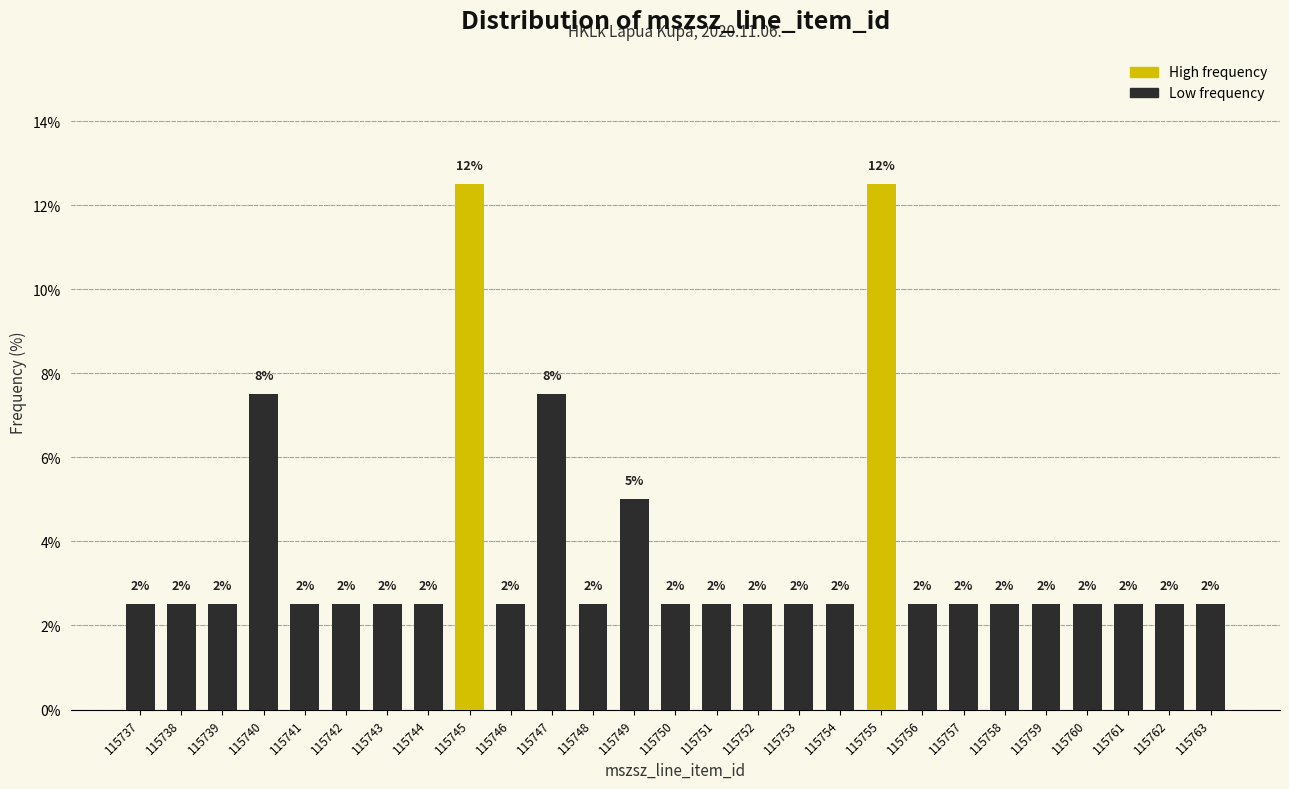

How many bars are there in total?

27